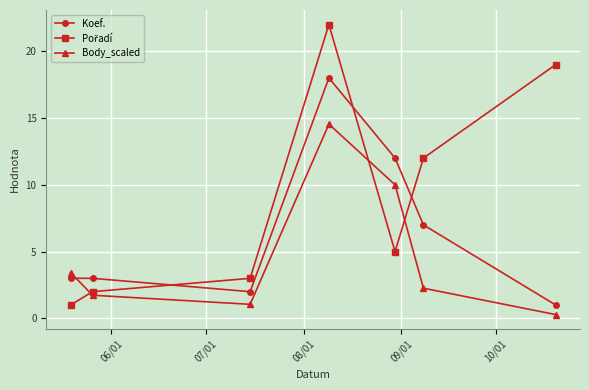

What is the maximum value shown in the chart?

22.0